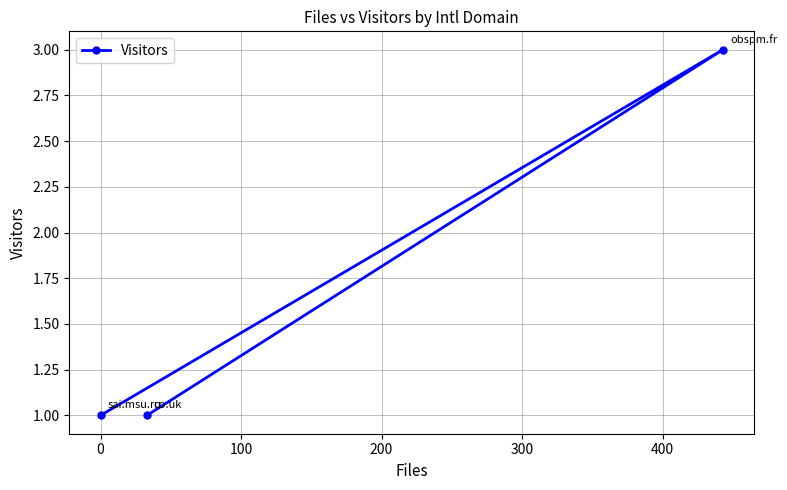

What is the greatest value displayed?

3